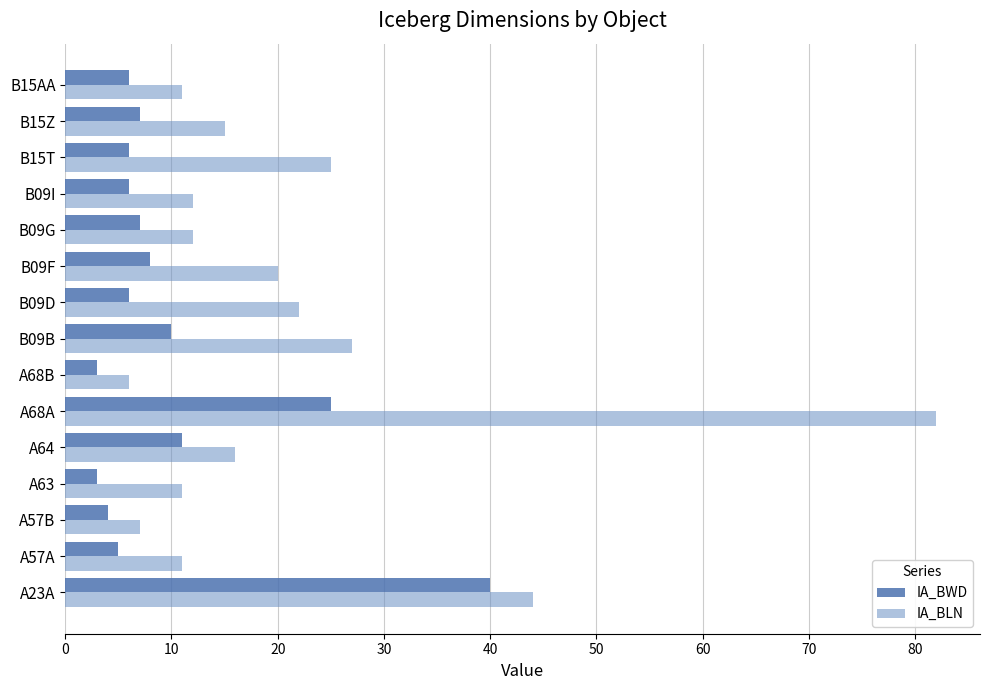

True or false: IA_BWD has a value of 3 at A68B.

True